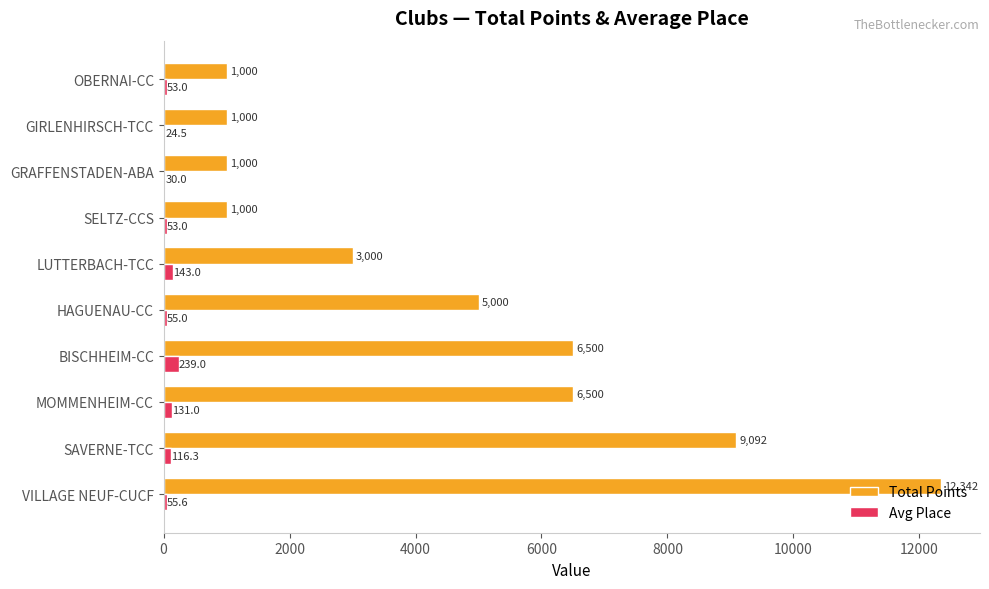

True or false: Total Points has a value of 5000.0 at HAGUENAU-CC.

True